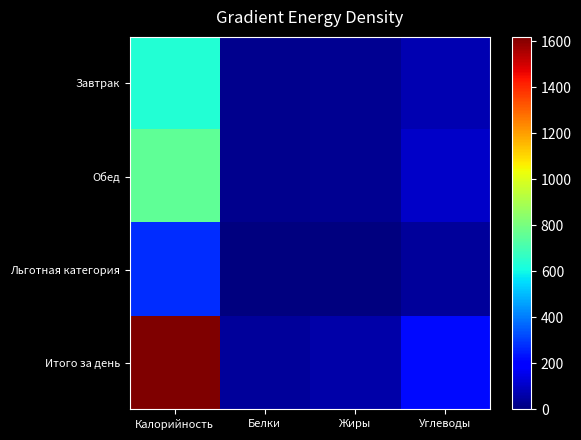

Between Белки and Калорийность, which is larger?

Калорийность